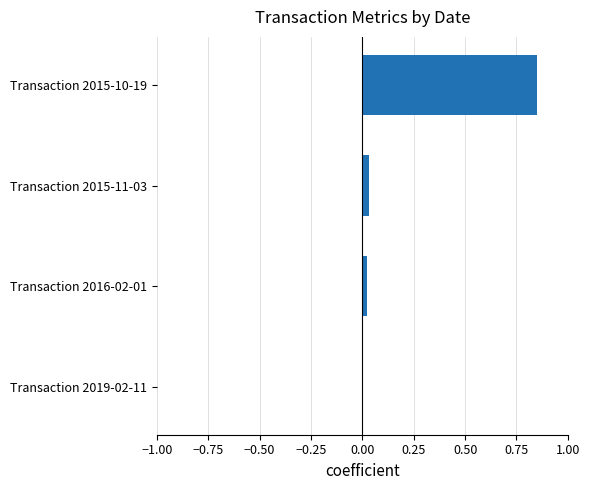

At which category does the chart reach its peak across all series?

Transaction 2015-10-19